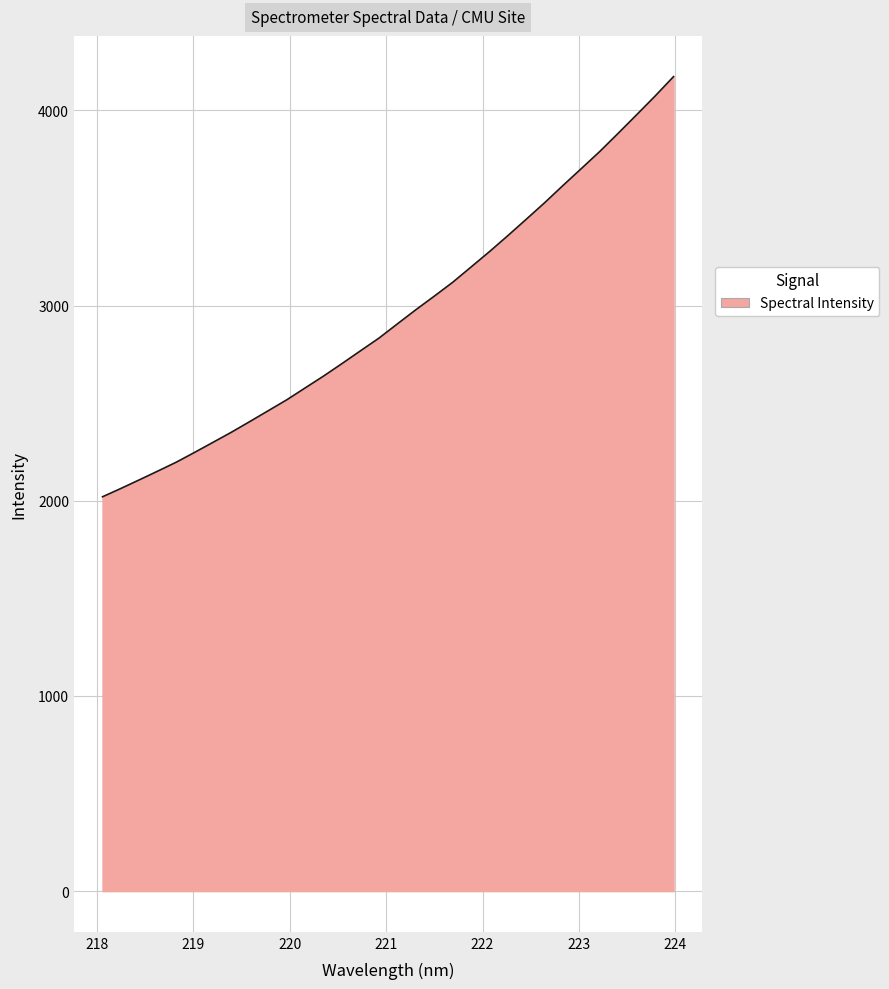

What is the maximum value shown in the chart?

4173.3